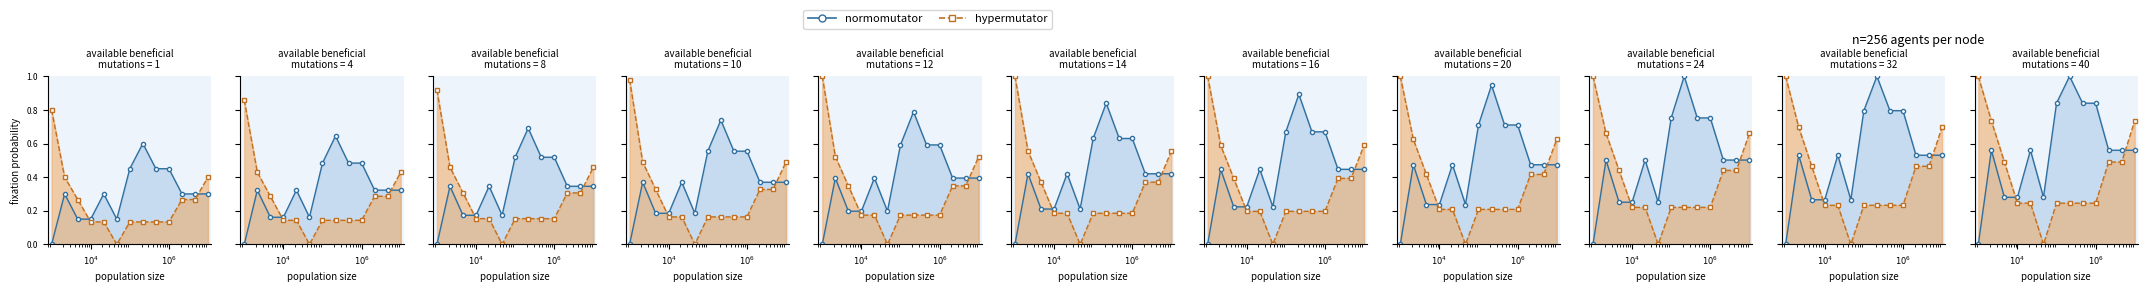

True or false: normomutator and hypermutator intersect in this chart.

True